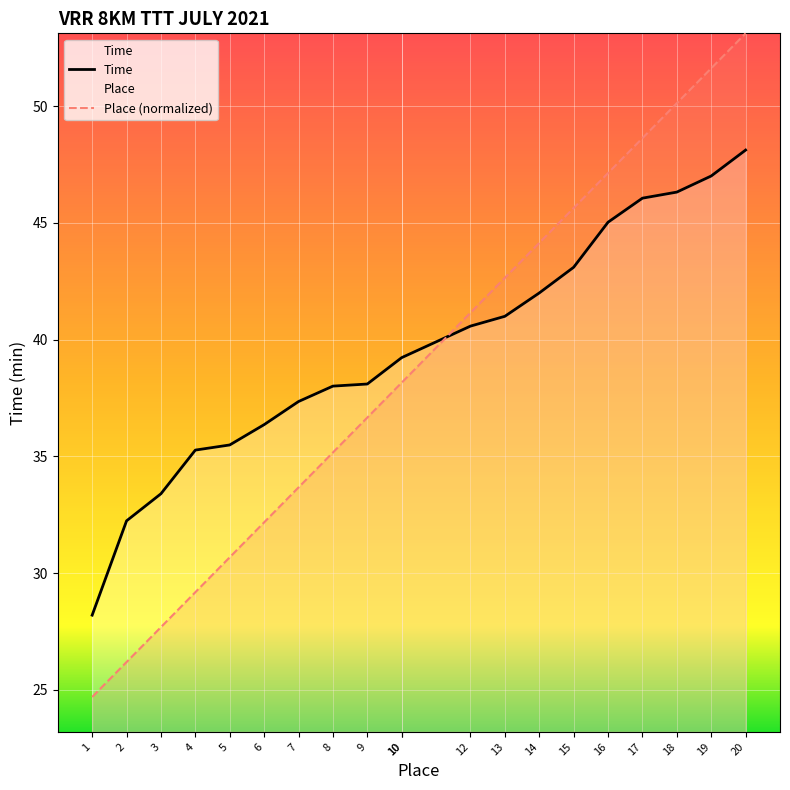

At 1, list the series in order from smallest to largest.

Place, Time